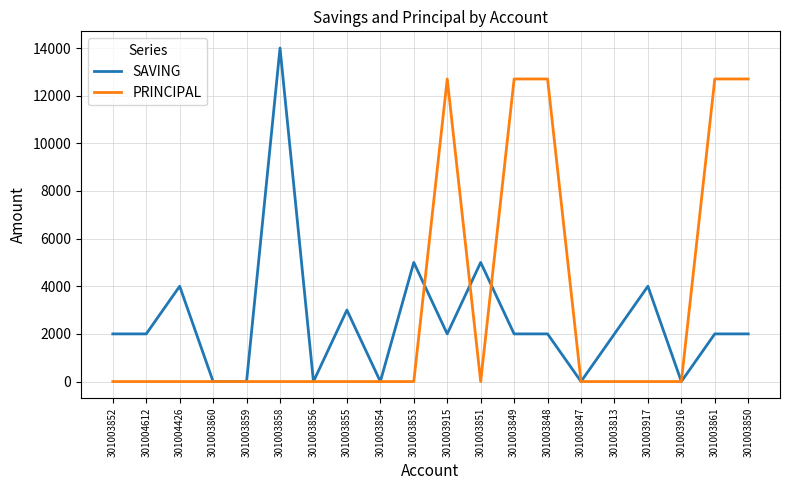

Is this an area chart (filled region under the line)?

No